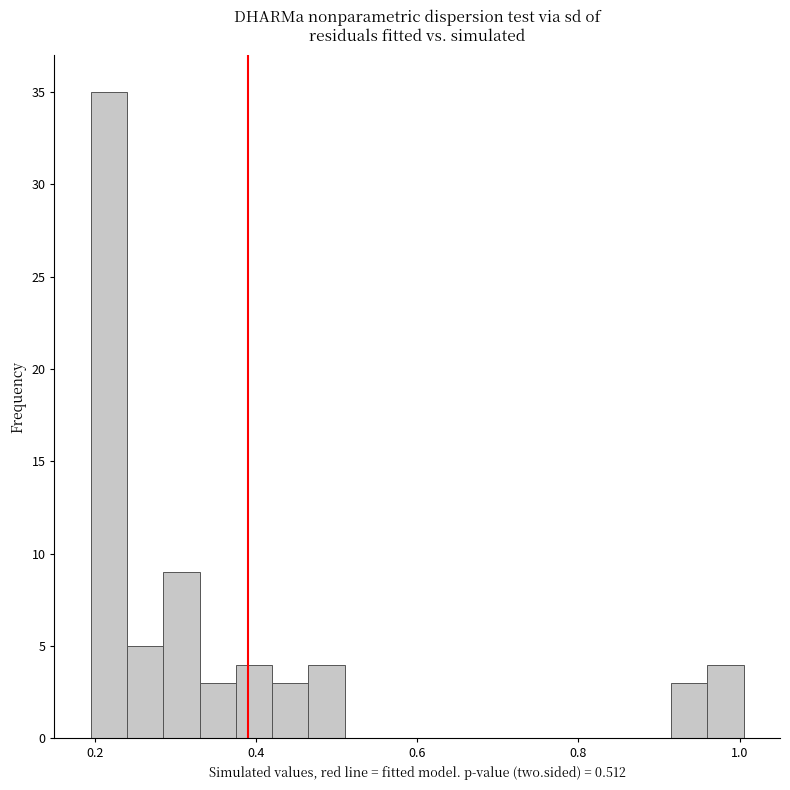

Read against the x-axis, roughly where is the centre of the tallest bar?

0.22